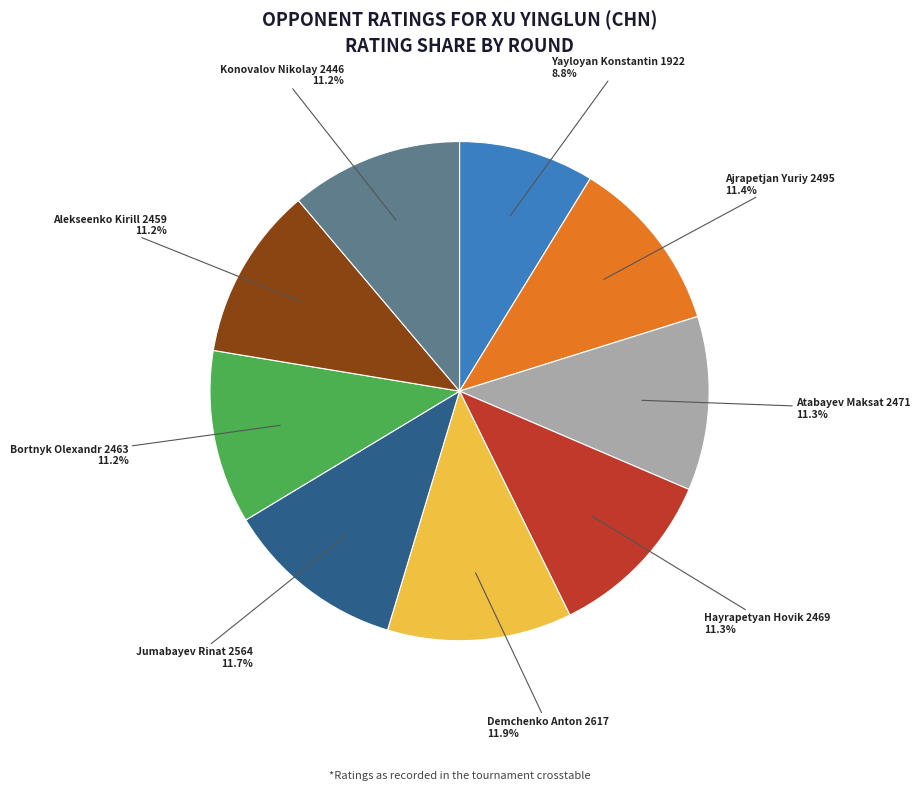

Does any single category account for the majority?

No